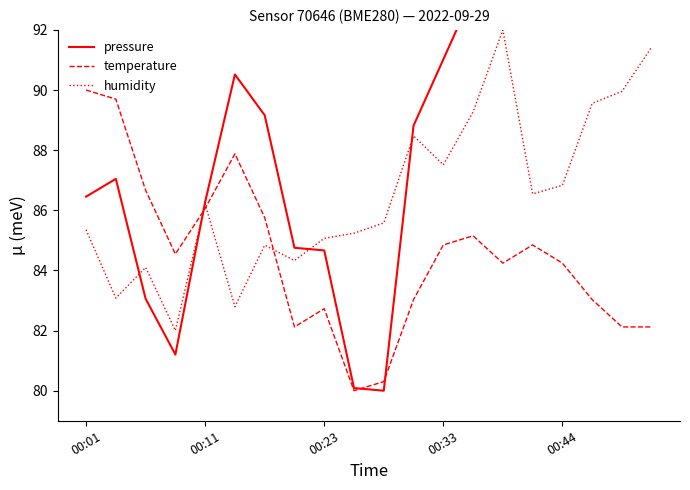

How many times do temperature and humidity cross each other?

3